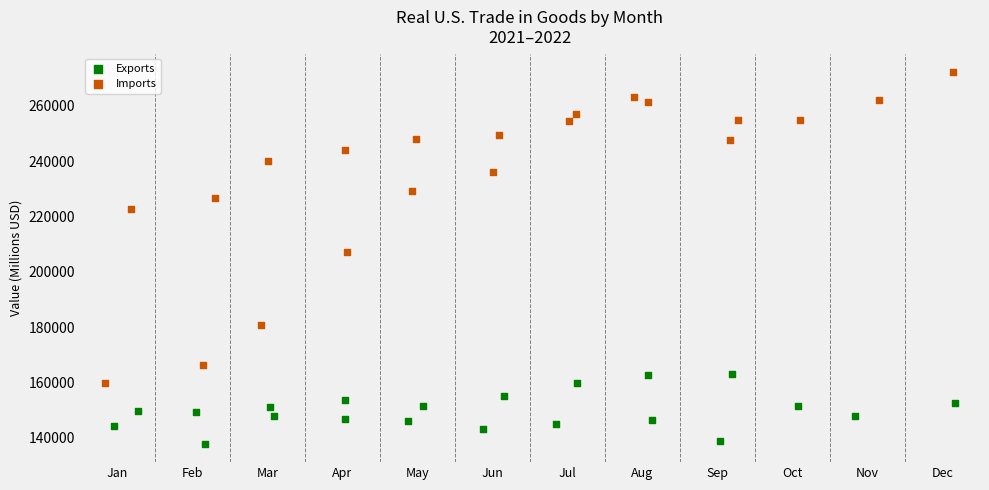

Which series contains the highest Y value?

Imports